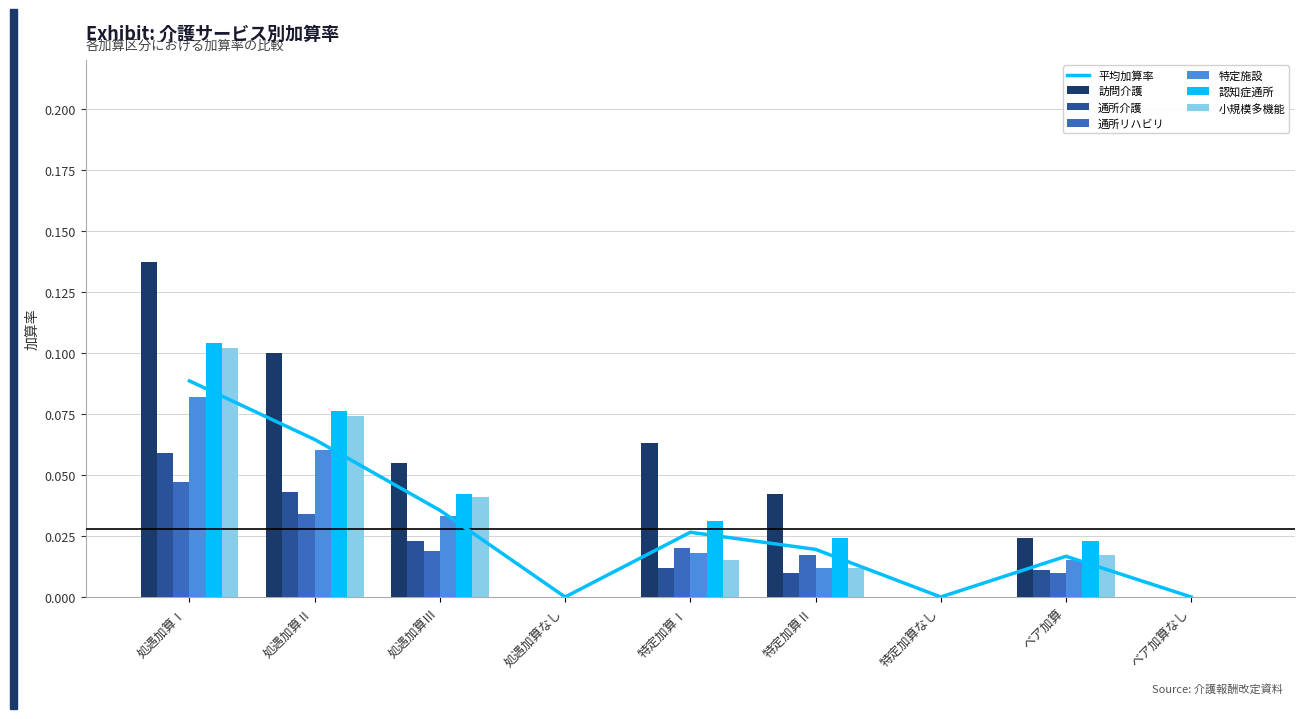

How many bars are there in total?

54